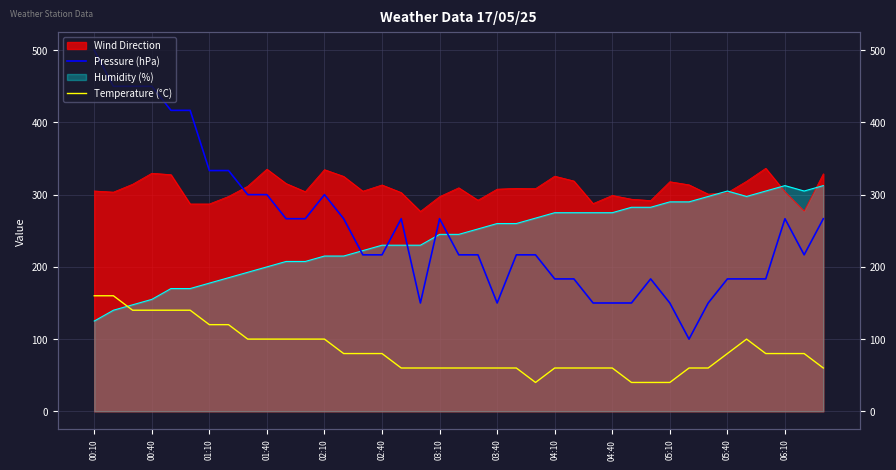

True or false: Pressure (hPa) and Temperature (°C) cross at least once.

False